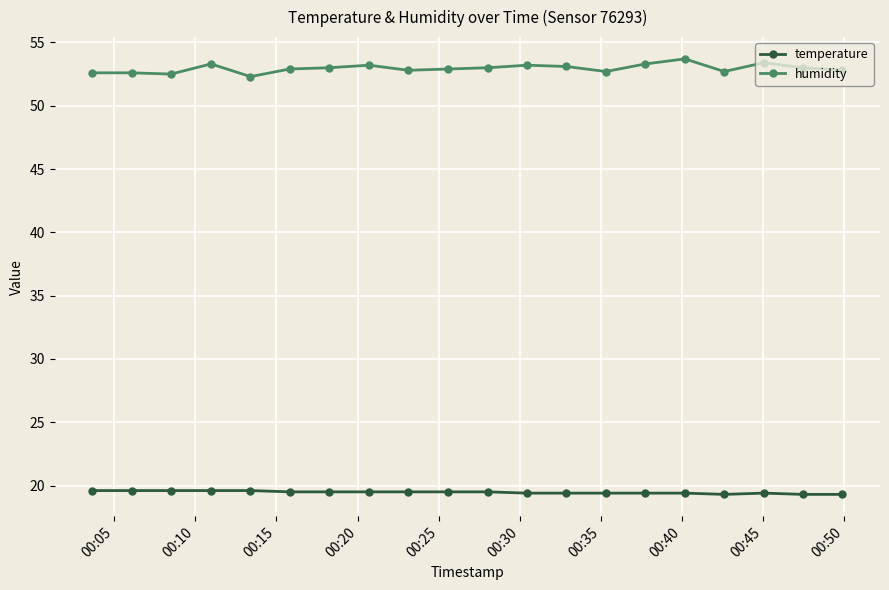

List the series in order of their overall mean, highest first.

humidity, temperature